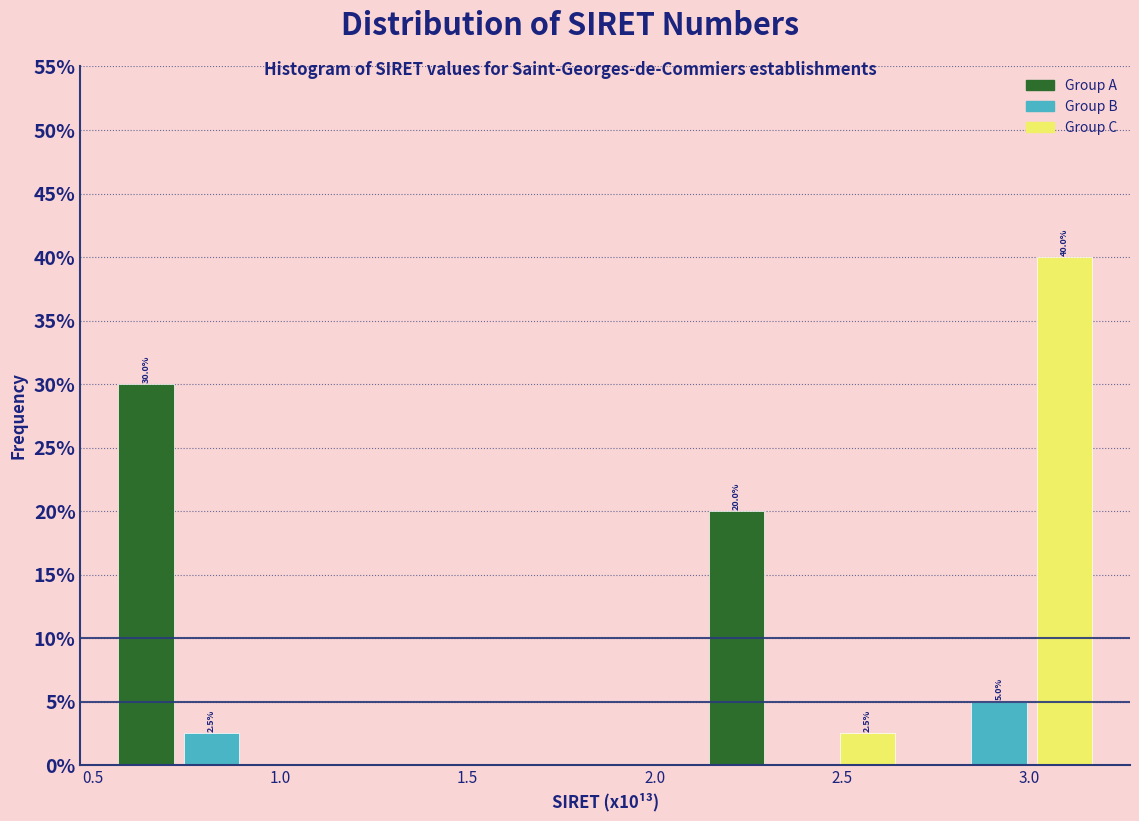

Around what value on the x-axis is the tallest bar? Give the approximate position of its centre, as read against the axis.

3.10